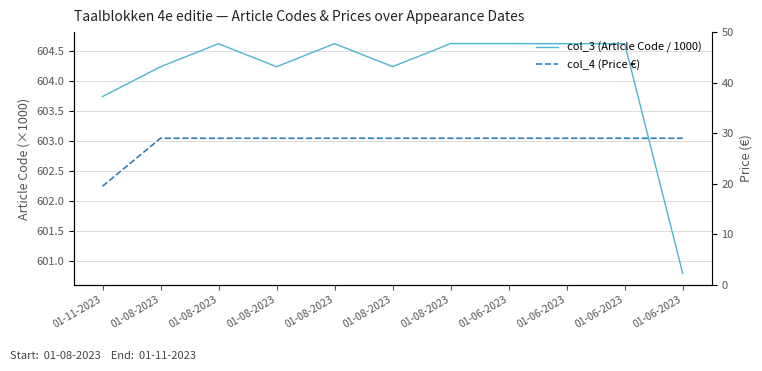

True or false: col_3 (Article Code / 1000) and col_4 (Price €) cross at least once.

False